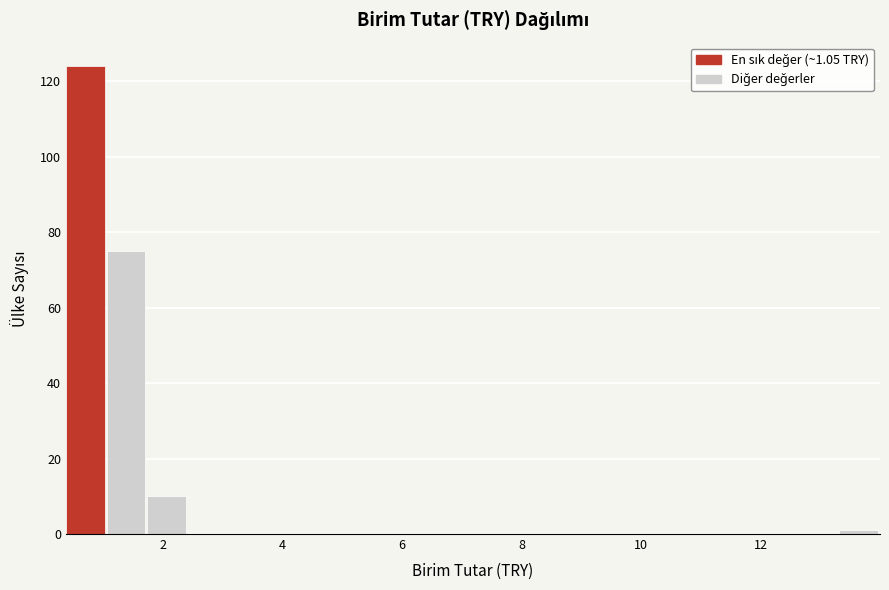

Read against the x-axis, roughly where is the centre of the tallest bar?

0.8